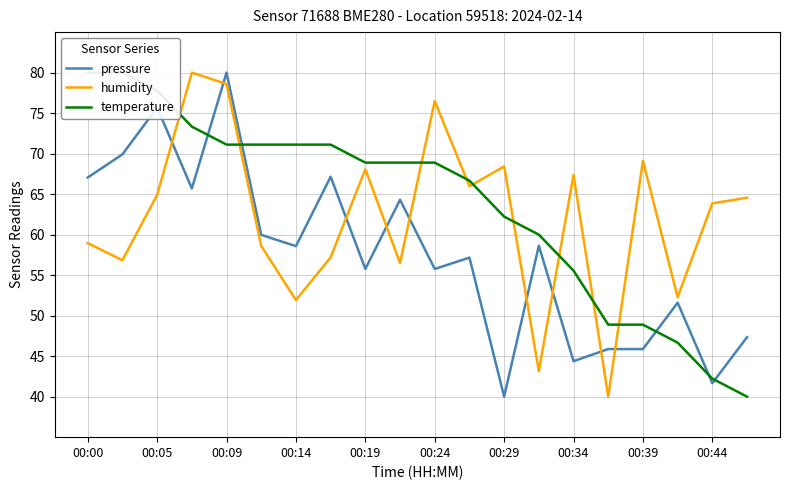

What is the minimum value for pressure?

40.0